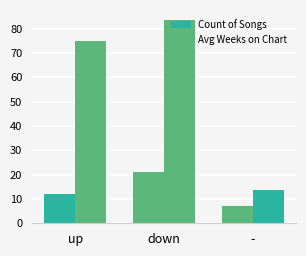

How many distinct data groups are displayed?

2